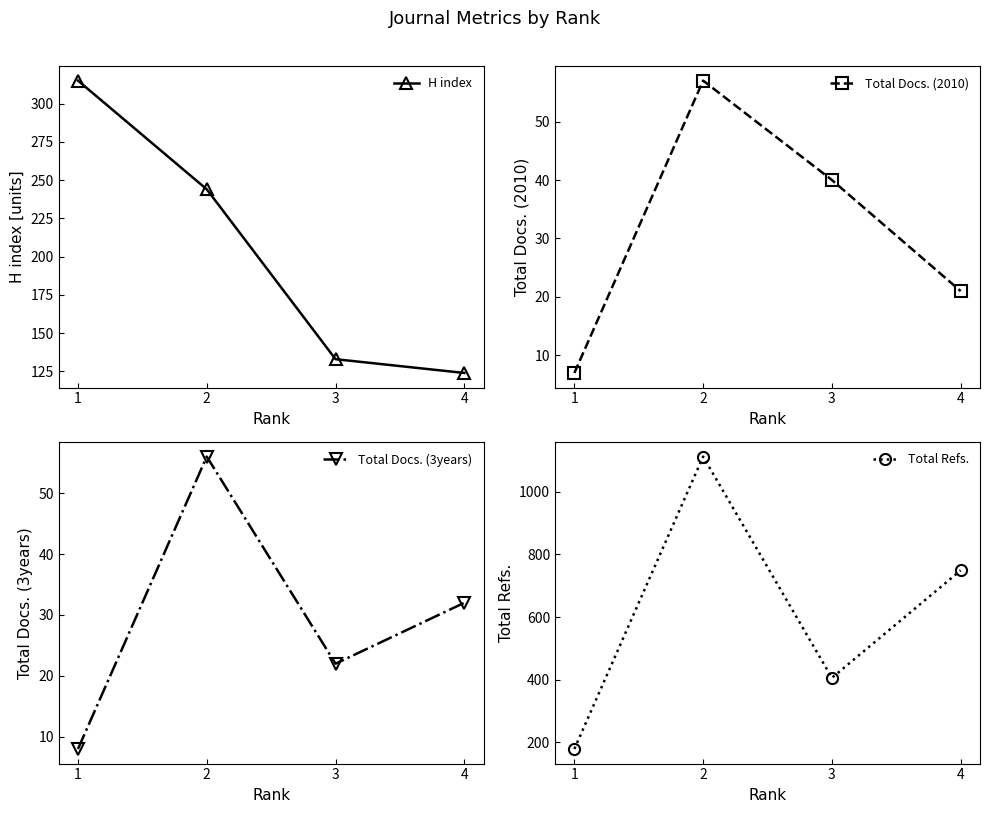

How many series are shown in this chart?

4